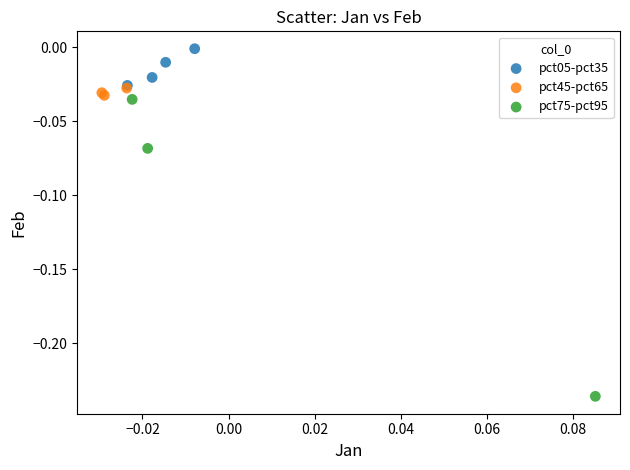

Which series reaches the maximum Y coordinate?

pct05-pct35